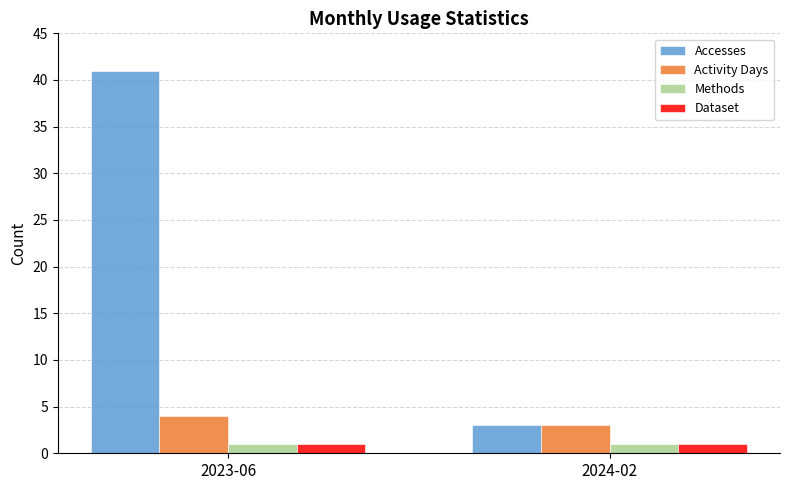

Reading right to left, list all the values displayed in this chart.

Accesses: 3	41
Activity Days: 3	4
Methods: 1	1
Dataset: 1	1